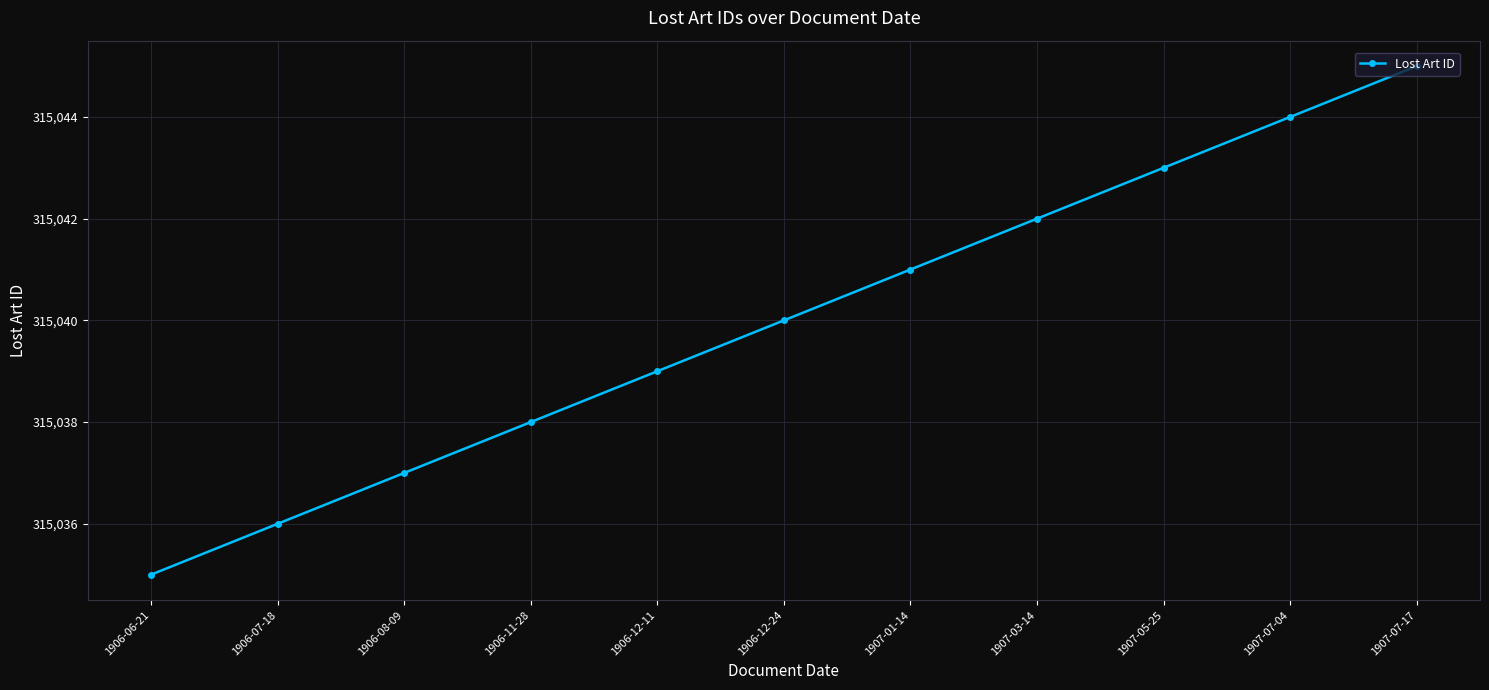

Reading left to right, extract all data points from this chart.

1906-06-21=315035	1906-07-18=315036	1906-08-09=315037	1906-11-28=315038	1906-12-11=315039	1906-12-24=315040	1907-01-14=315041	1907-03-14=315042	1907-05-25=315043	1907-07-04=315044	1907-07-17=315045